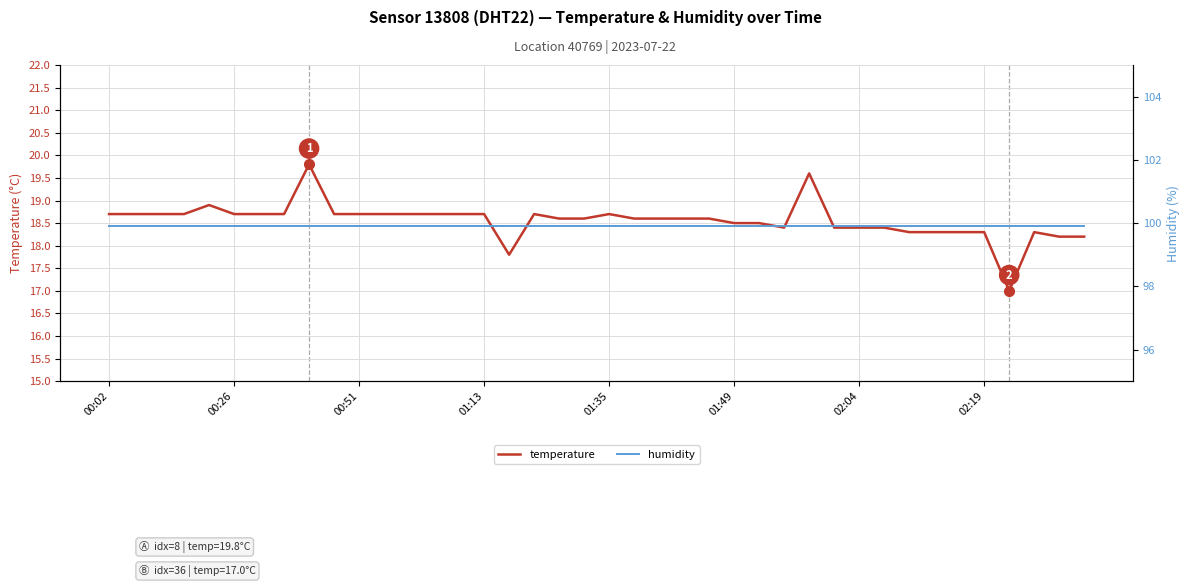

What is the label of the 33rd point from the left?

32